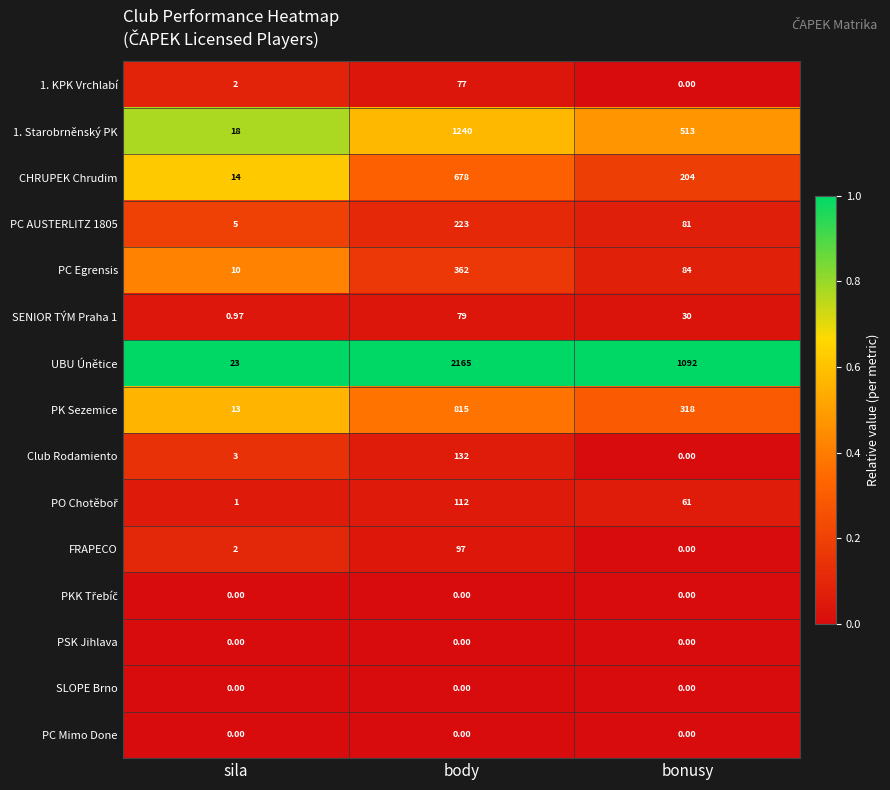

Which label corresponds to the largest value in the chart?

body